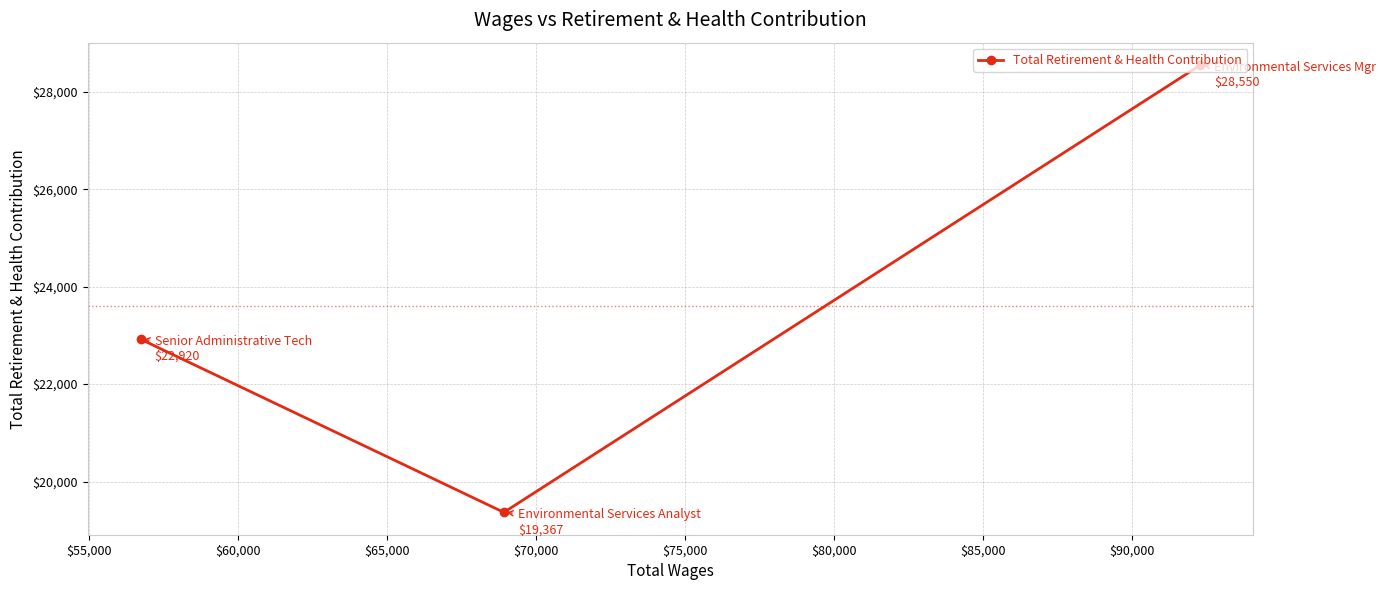

What is the minimum value shown in the chart?

19367